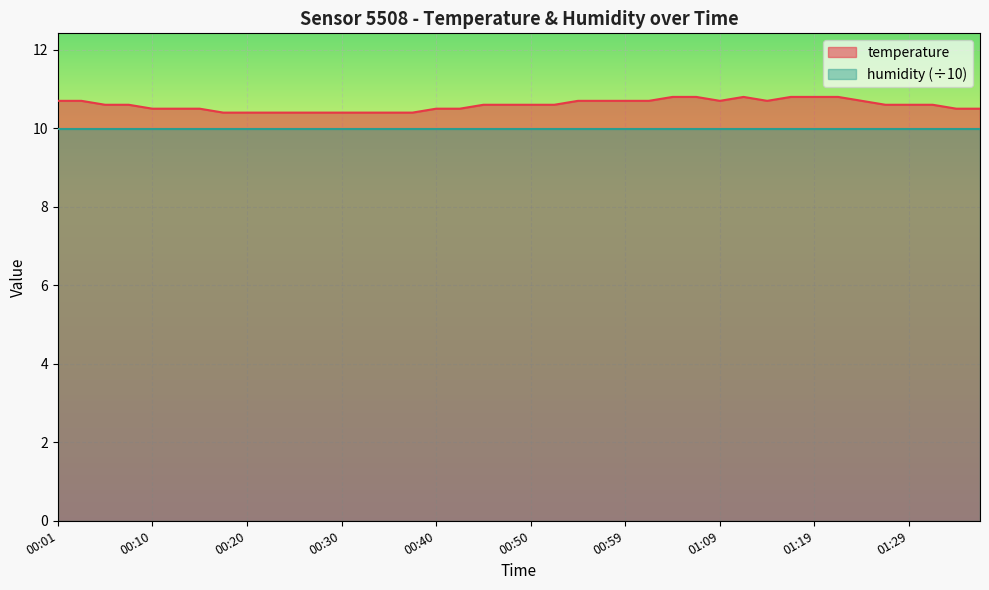

How many lines are shown in the chart?

2